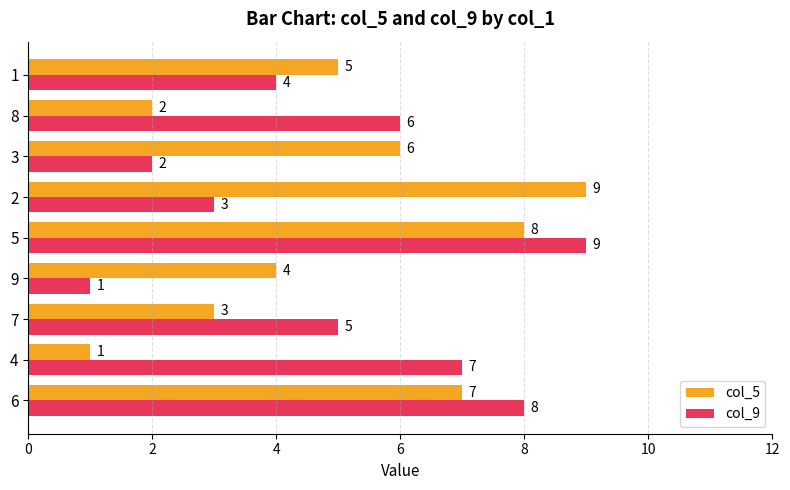

At which category is the sum across all series the highest?

5